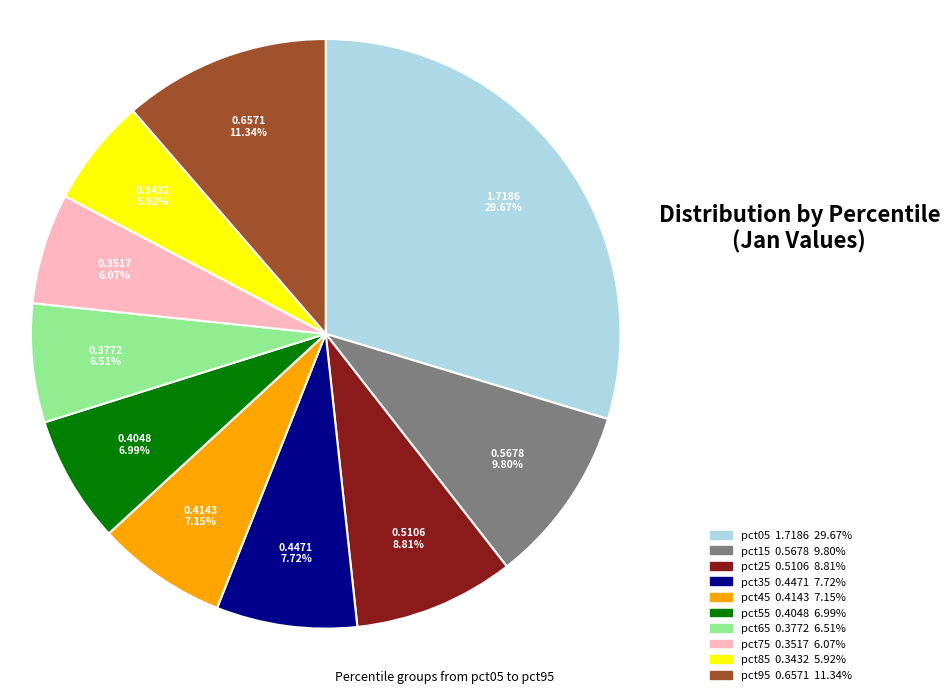

To the nearest percent, what is the difference between the largest and smallest slice percentages?

24%